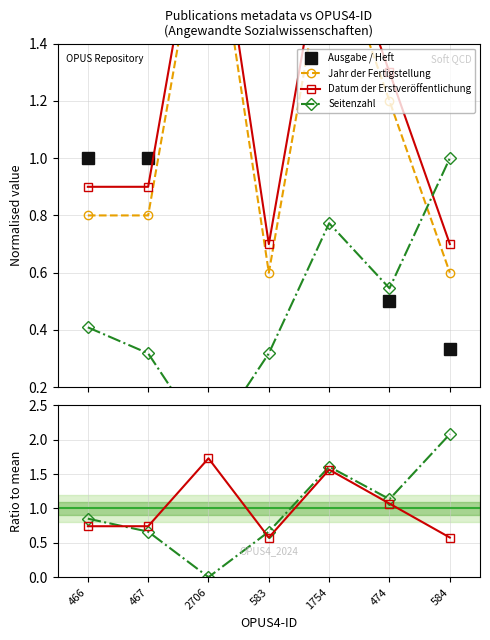

What is the sum of the Jahr der Fertigstellung values at 583 and 584?

1.2